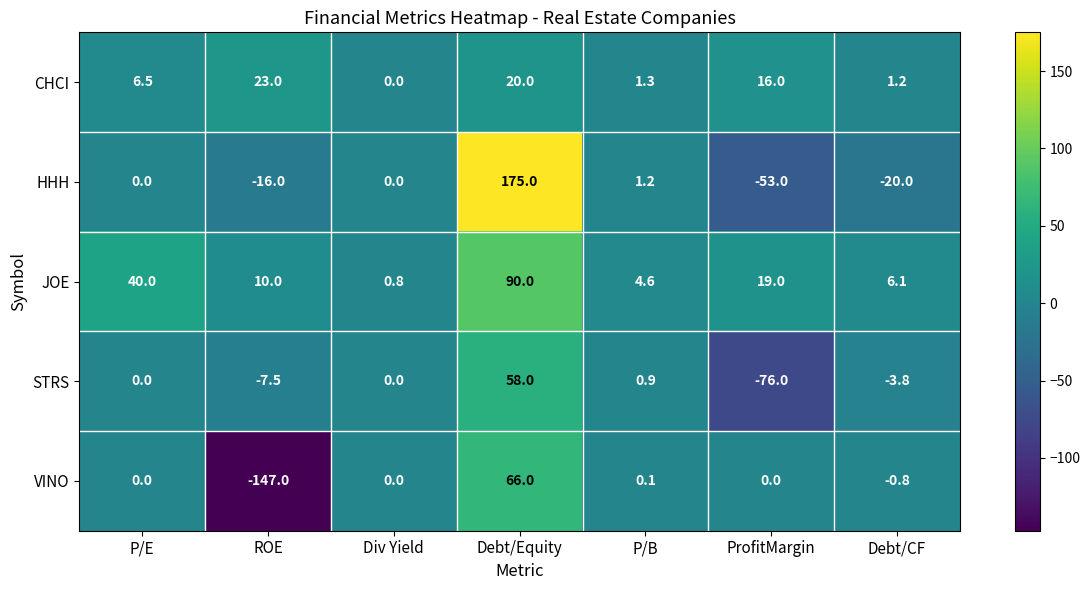

At how many categories does at least one series exceed 143?

1